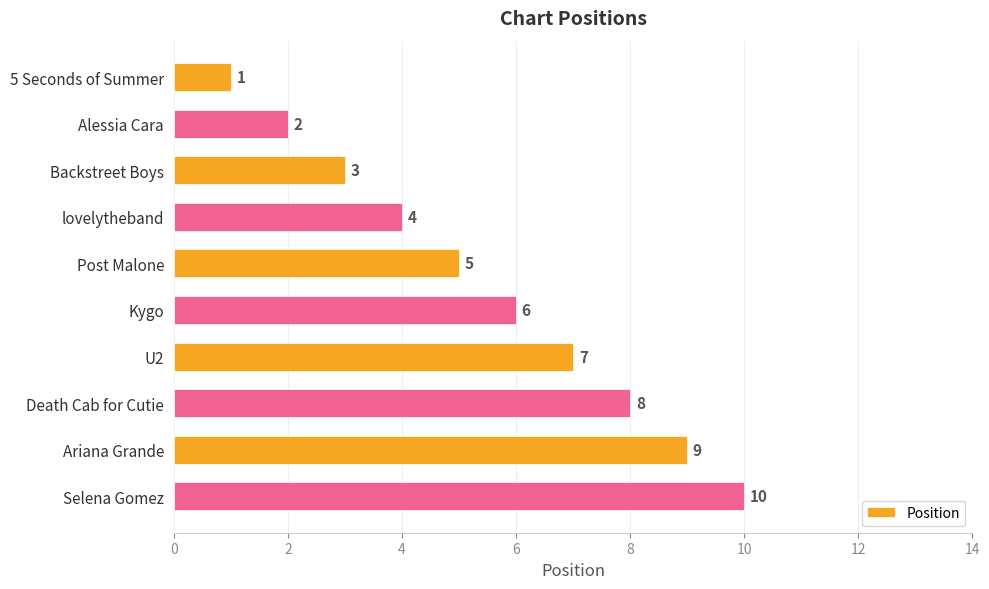

What is the maximum value shown in the chart?

10